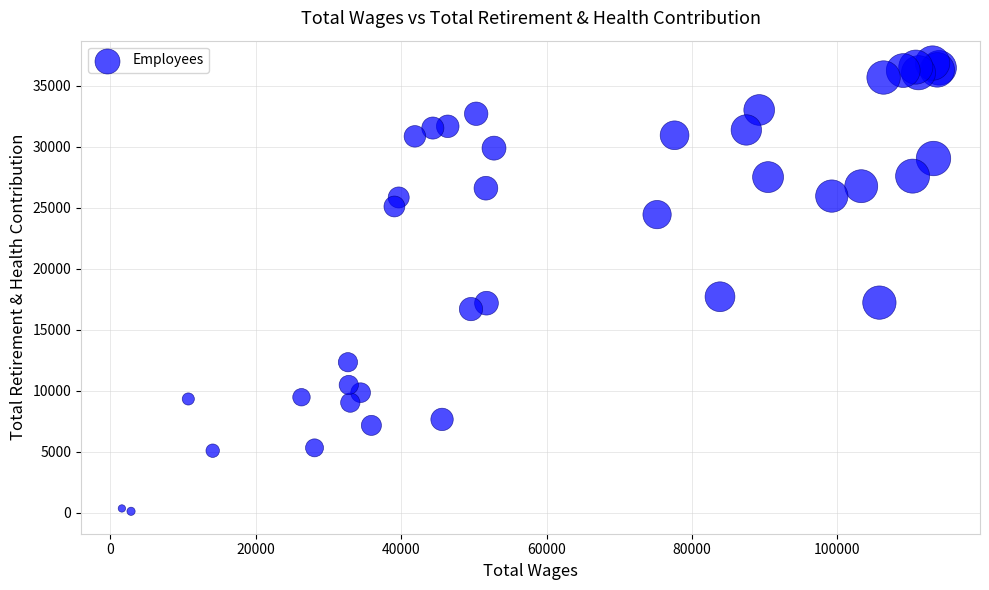

What Y value in the scatter plot is closest to 18479?

17696